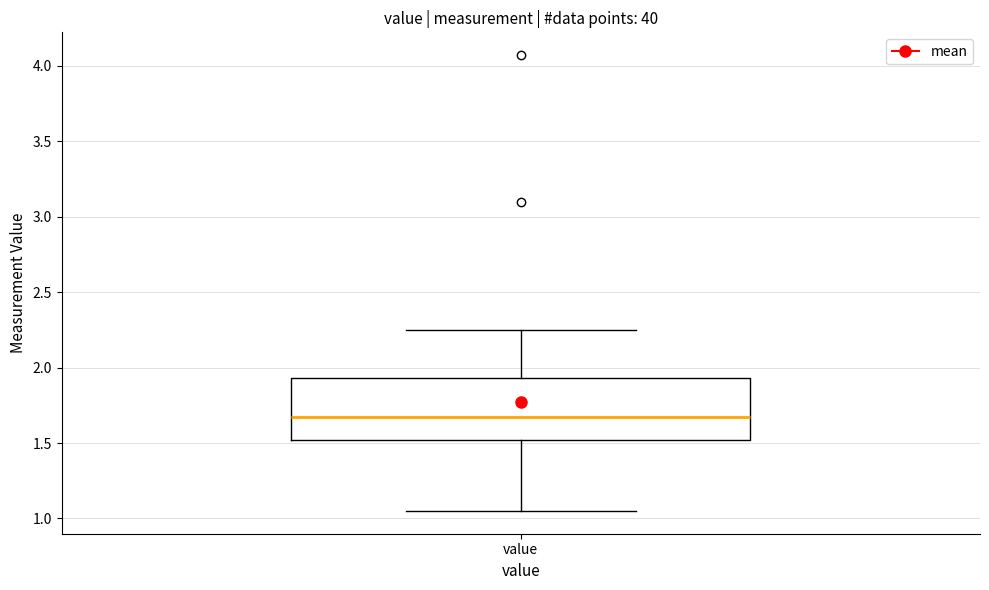

Read this box plot against the y-axis: the position of the median line, the range covered by the box, and the ends of both whiskers. The values are not printed on the chart, so give them approximately, as read against the axis.

median 1.70, box 1.50 to 1.95, whiskers 1.05 to 2.25